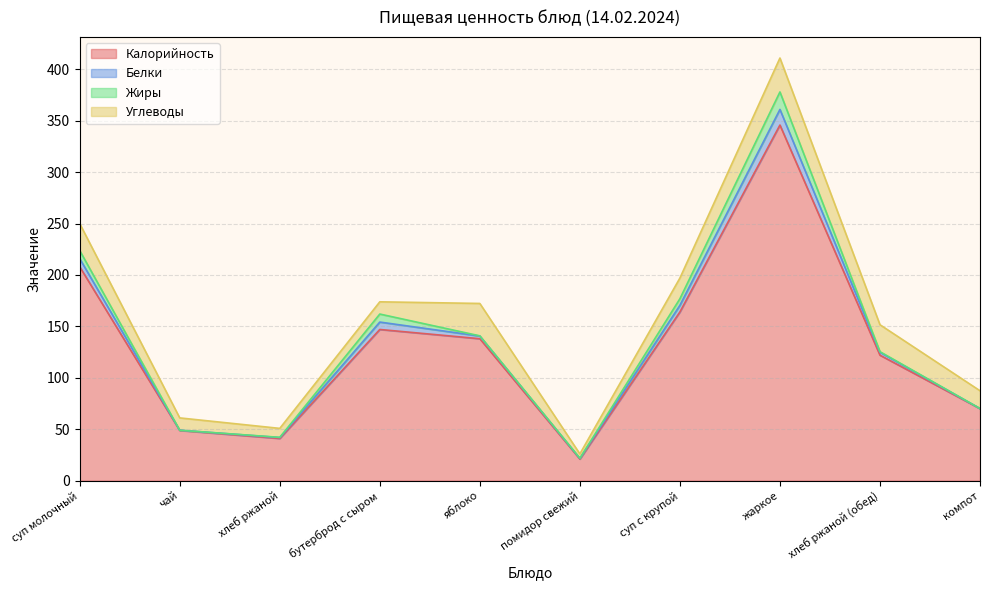

How many lines are shown in the chart?

4